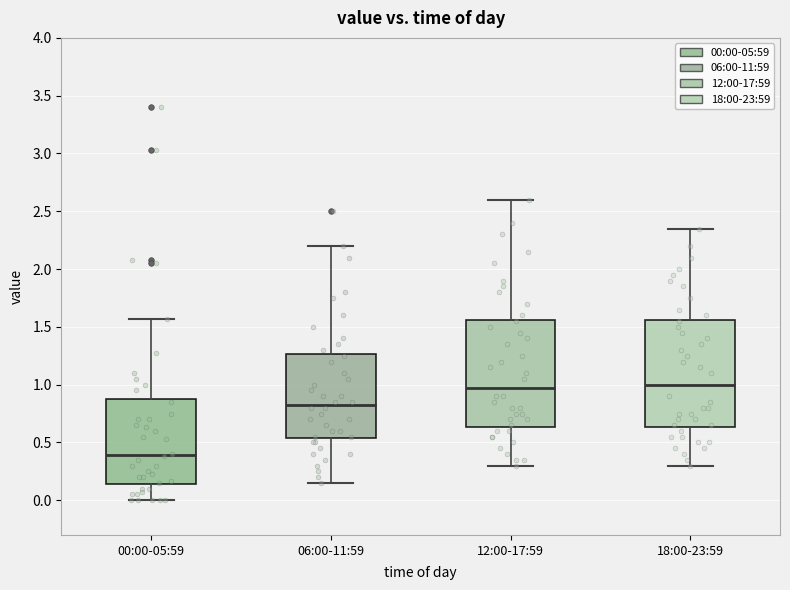

Which box has the lowest median line?

00:00-05:59